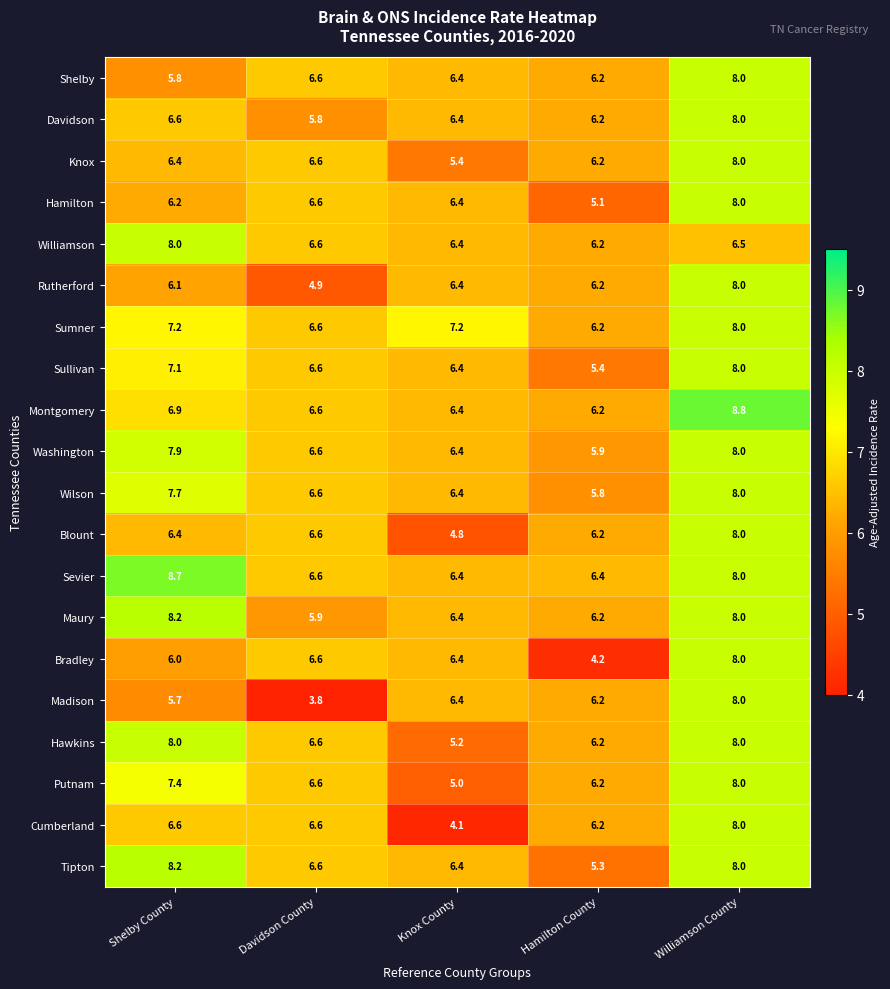

Rank the categories by Knox value from highest to lowest.

Williamson County, Davidson County, Shelby County, Hamilton County, Knox County